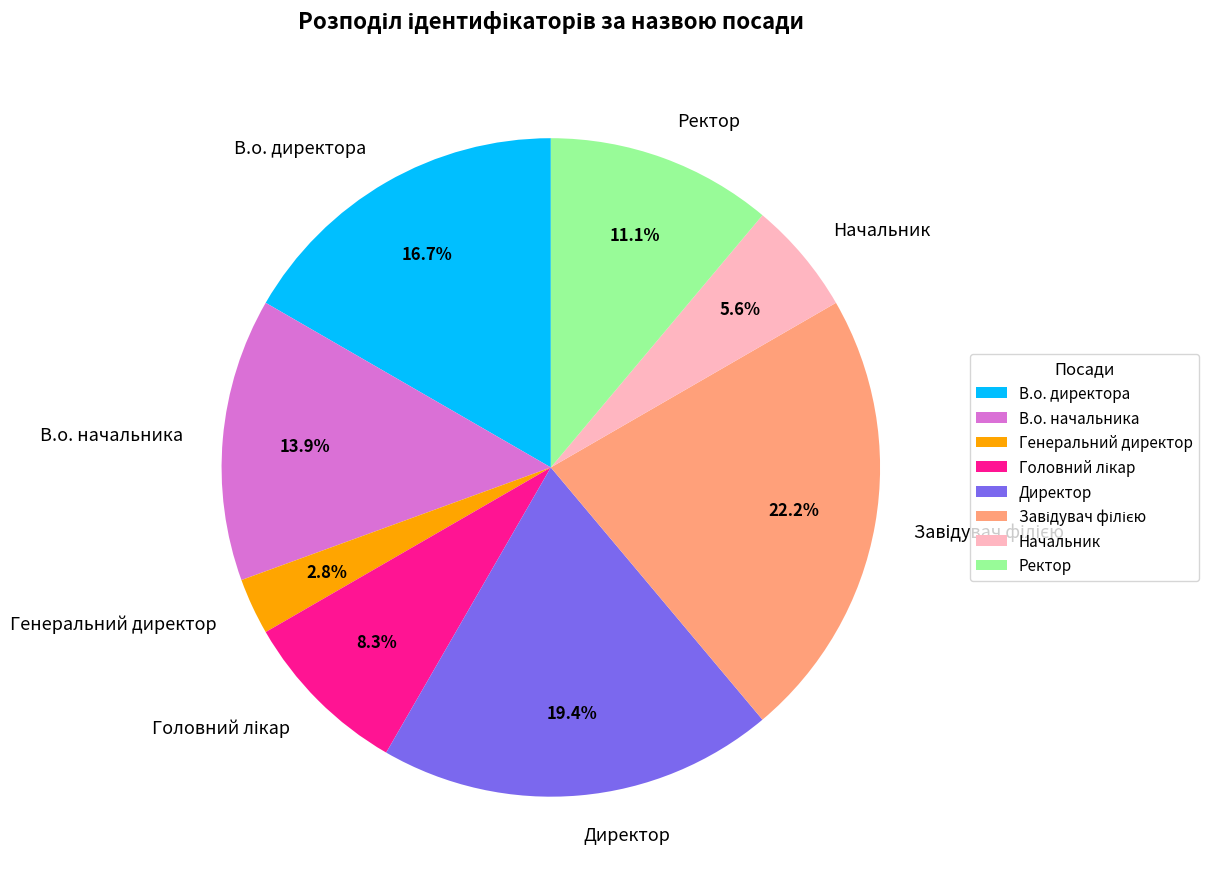

Is there any slice that represents more than half of the pie?

No